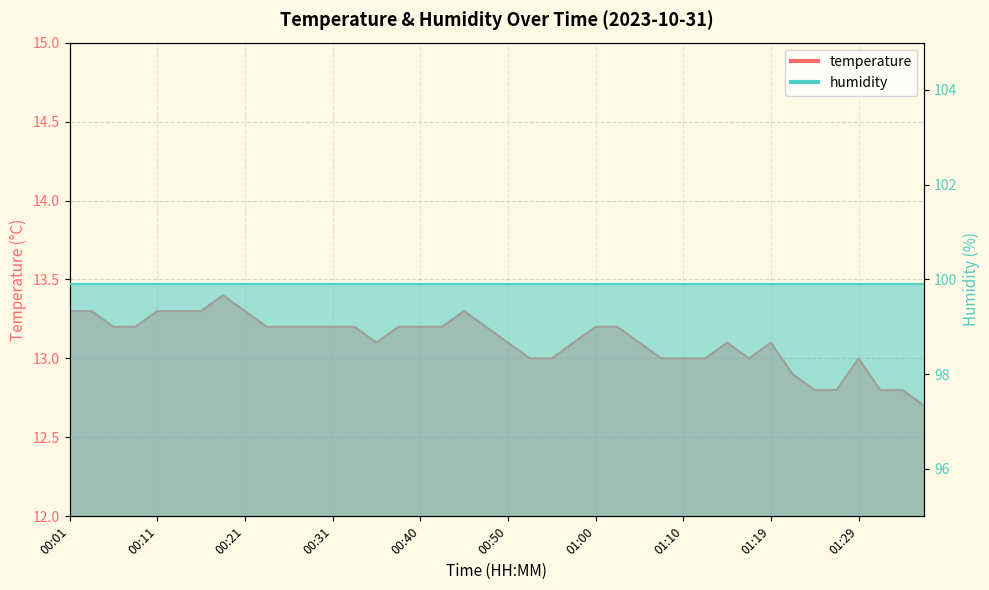

Count the number of categories in the chart.

40